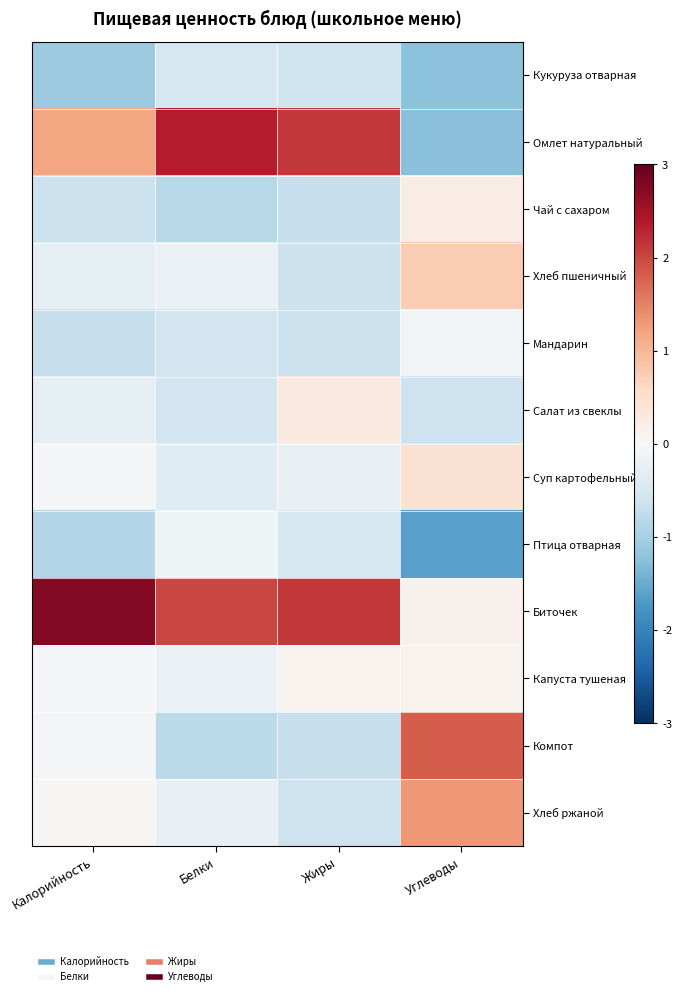

At which category is the sum across all series the highest?

Углеводы